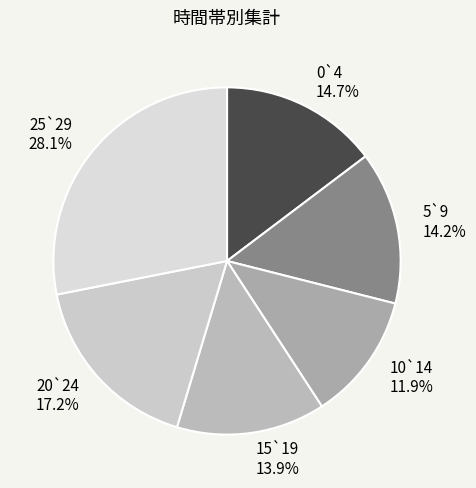

How many segments does this pie chart have?

6